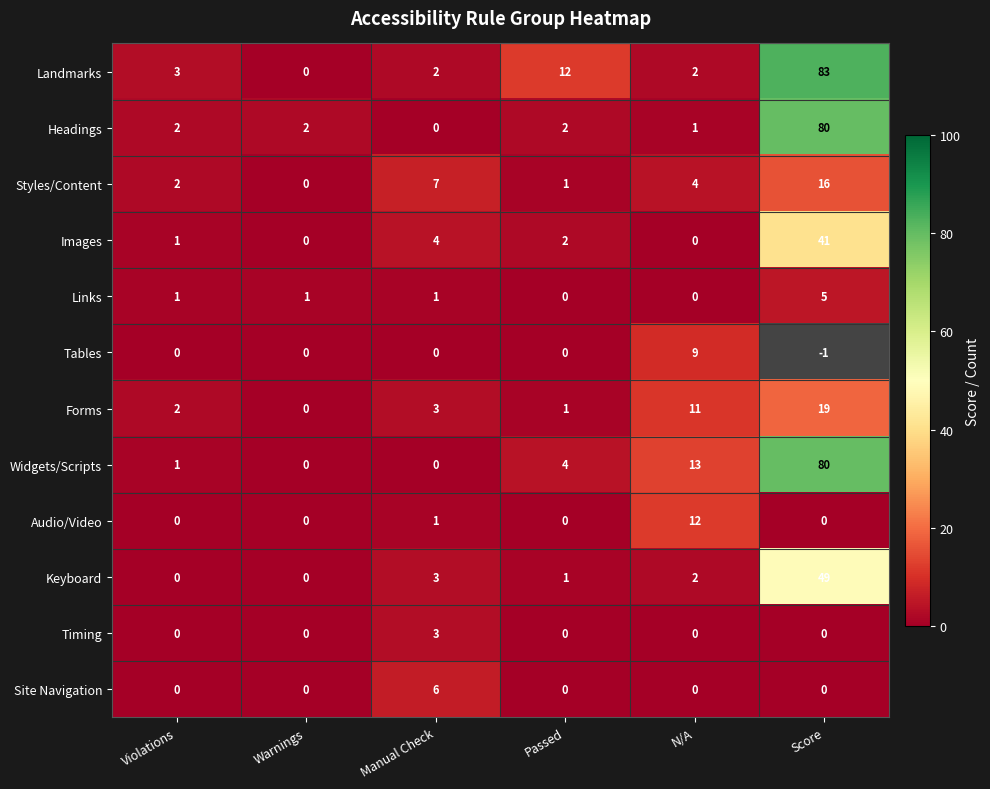

True or false: Timing has a value of 1.4 at Score.

False